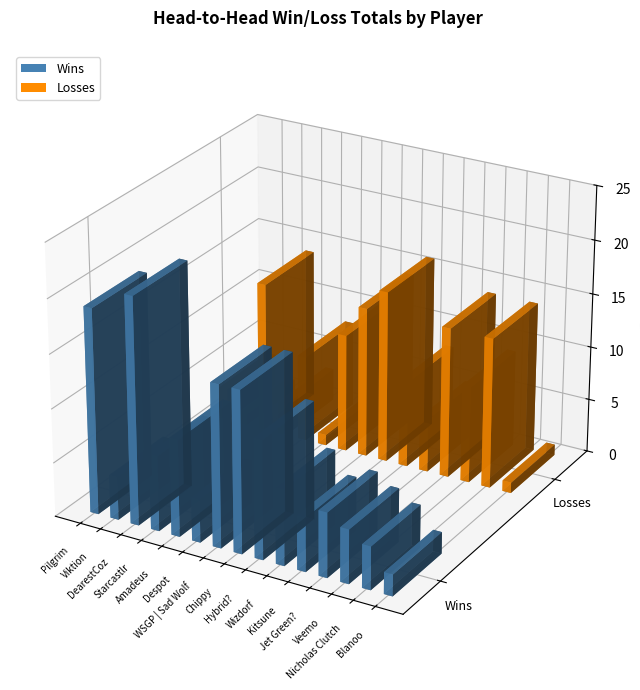

List the series in order of their peak value, lowest first.

Losses, Wins